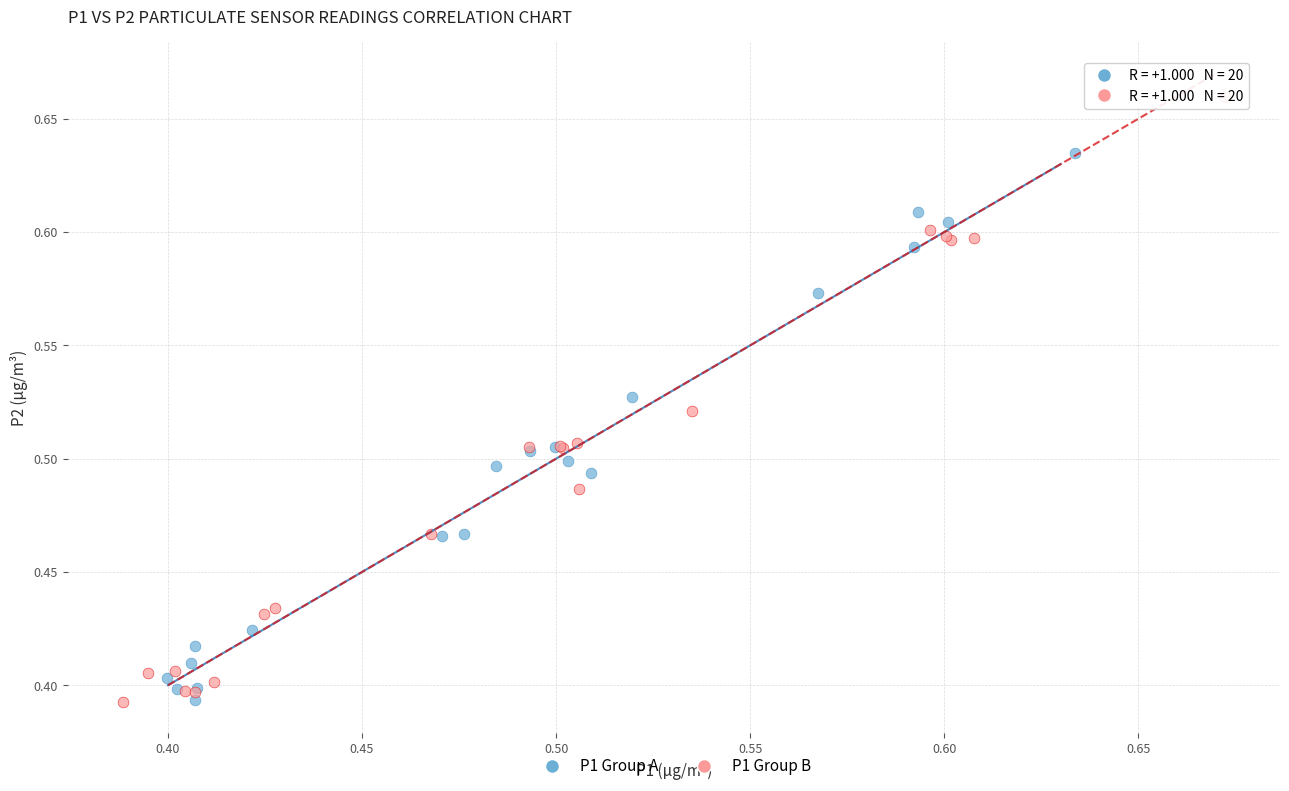

Which series reaches the maximum Y coordinate?

P1 Group B